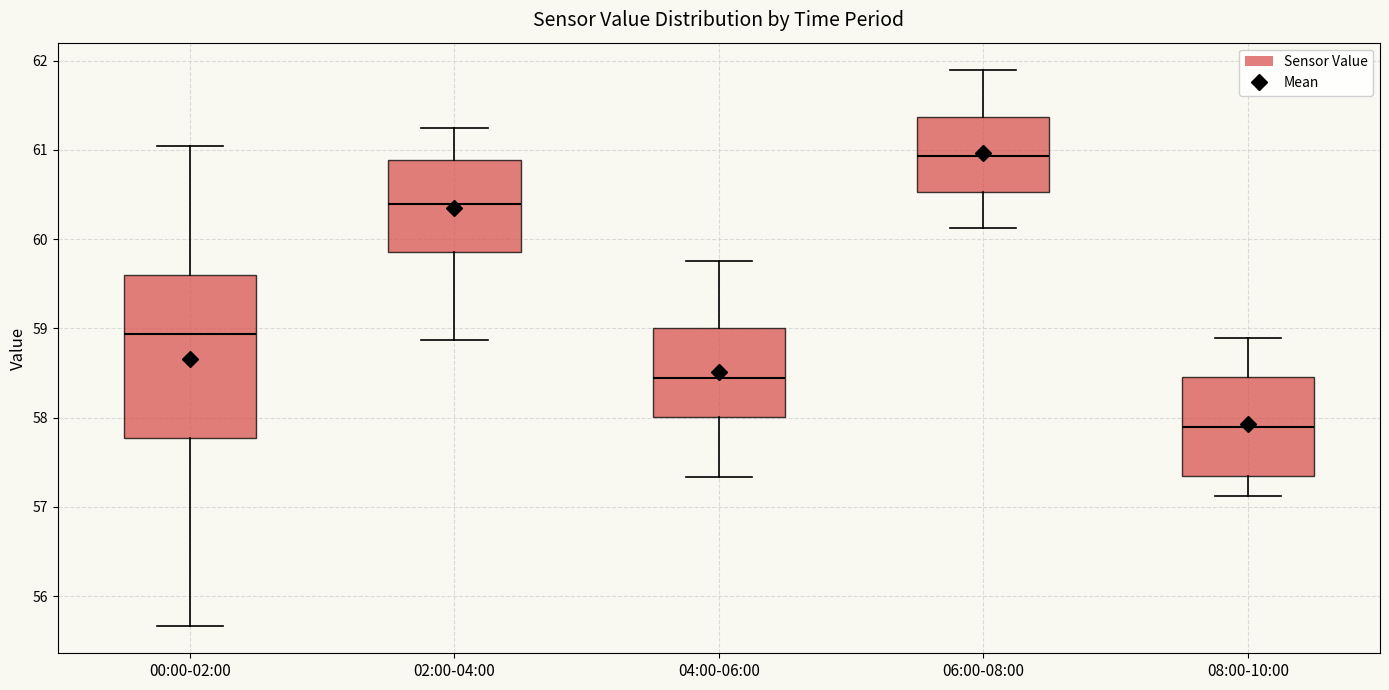

Where is the lower edge of the box for 08:00-10:00 on the y-axis? The values are not printed on the chart, so give them approximately, as read against the axis.

57.3